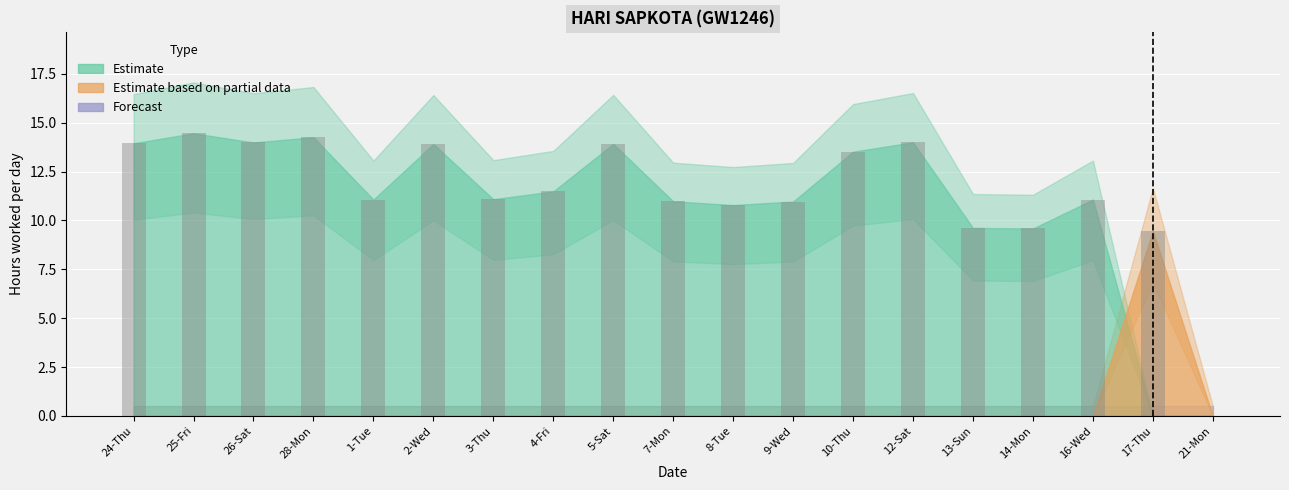

Where does the Estimate series first go above 11?

24-Thu